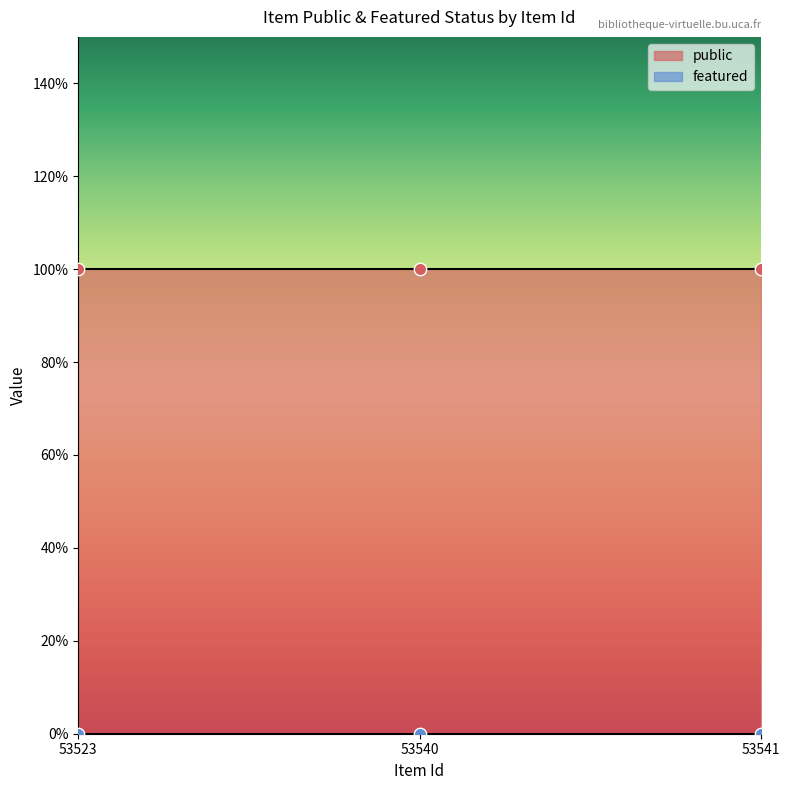

At which category is the sum across all series the highest?

53523